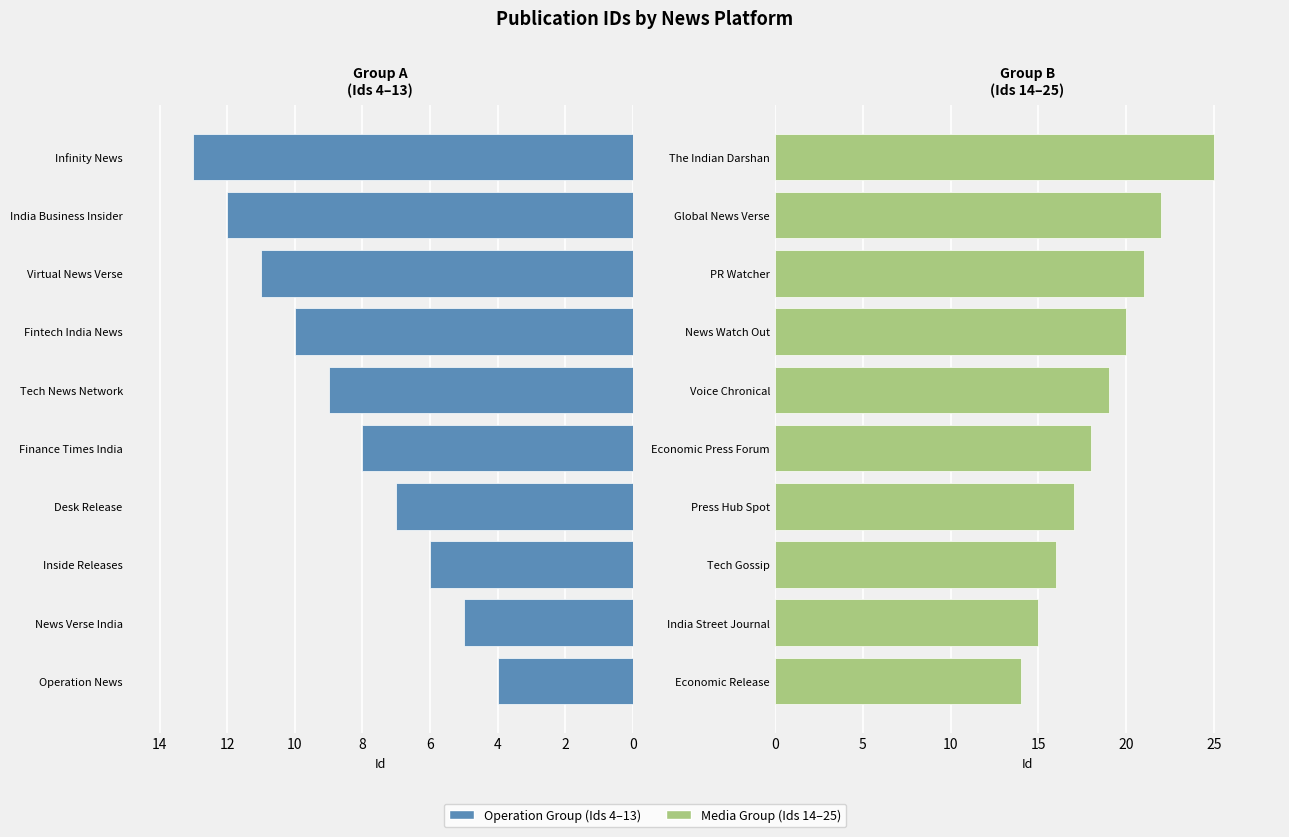

What is the value of the Operation Group bar at the 9th from the left?

12